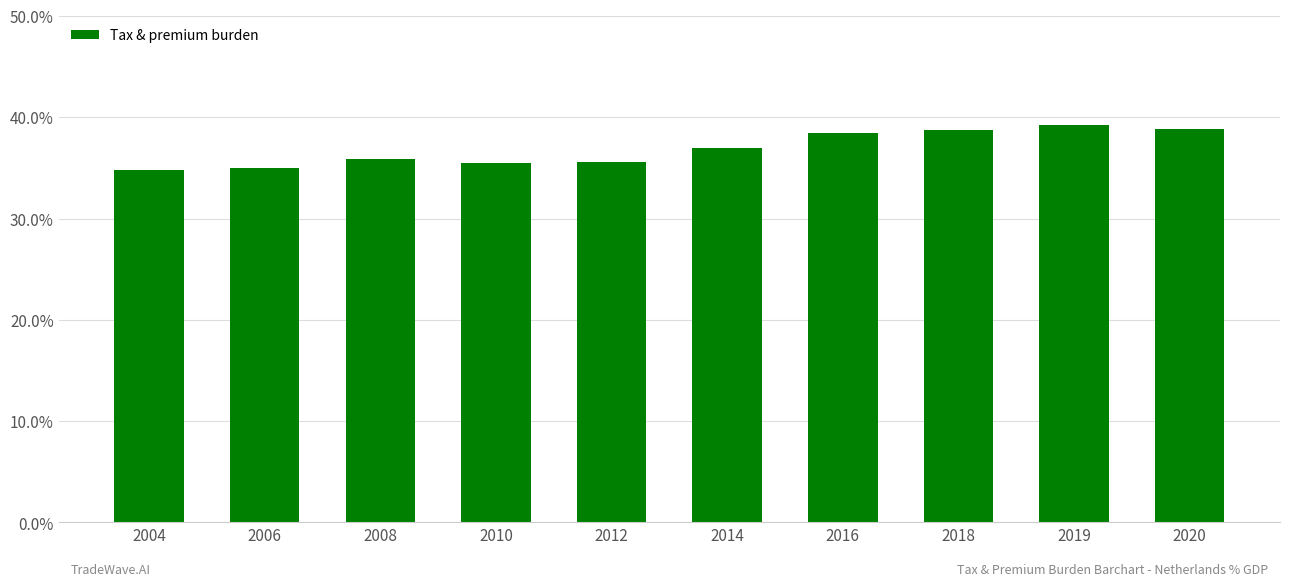

What is the difference between the maximum and minimum values?

4.4